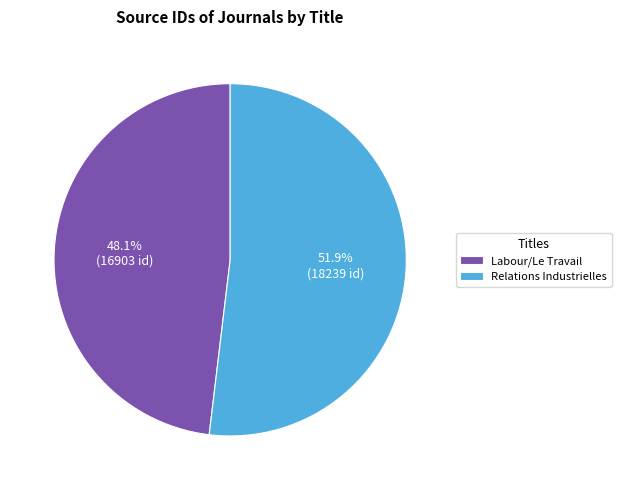

What percentage is the Labour/Le Travail slice, to the nearest percent?

48%